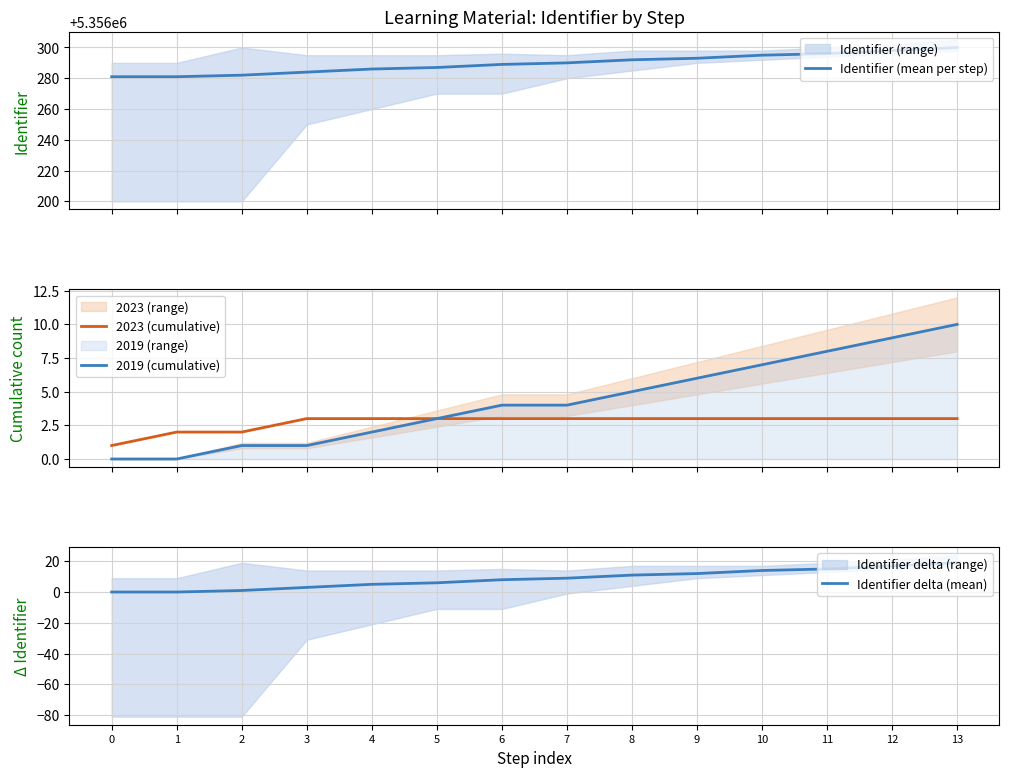

Reading left to right, extract all data points from this chart.

Identifier (mean per step): 5356281	5356281	5356282	5356284	5356286	5356287	5356289	5356290	5356292	5356293	5356295	5356296	5356298	5356300
2023 (cumulative): 1	2	2	3	3	3	3	3	3	3	3	3	3	3
2019 (cumulative): 0	0	1	1	2	3	4	4	5	6	7	8	9	10
Identifier delta (mean): 0	0	1	3	5	6	8	9	11	12	14	15	17	19